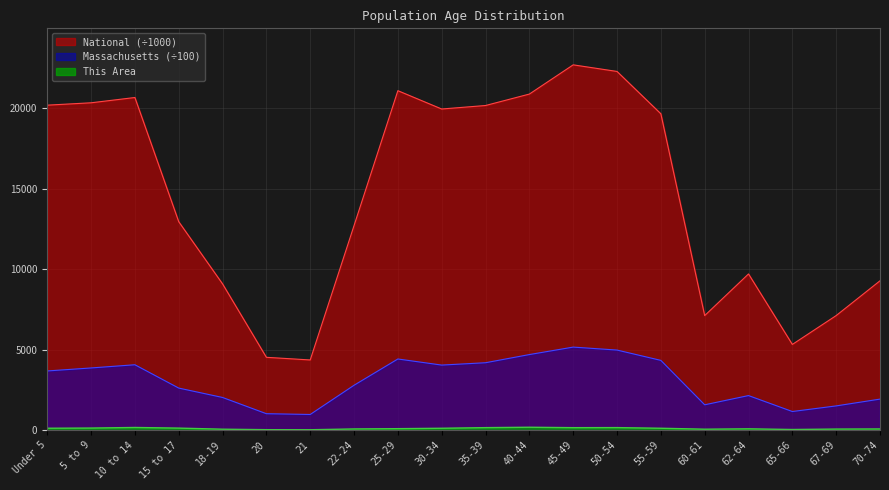

Rank the series by their average value, from highest to lowest.

National, Massachusetts, This Area